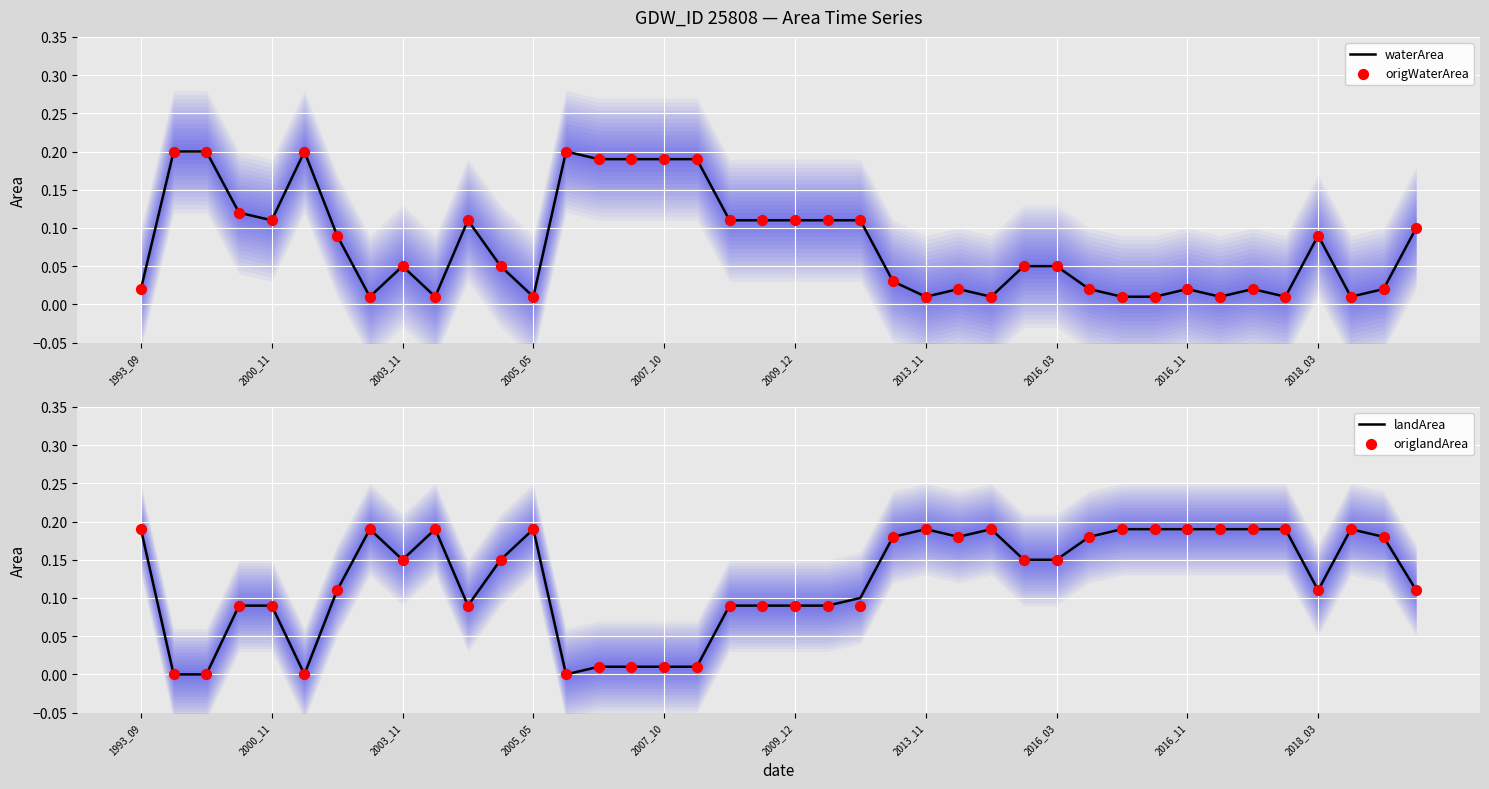

Which series has the widest spread of Y values?

waterArea